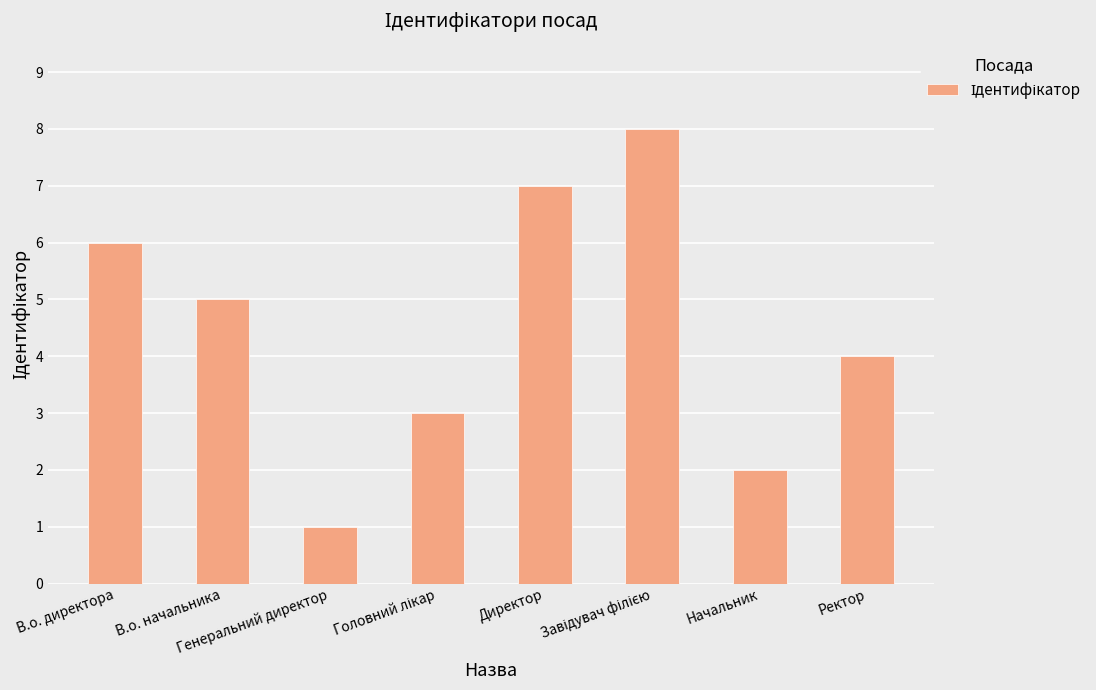

What is the value of the 3rd bar from the left?

1